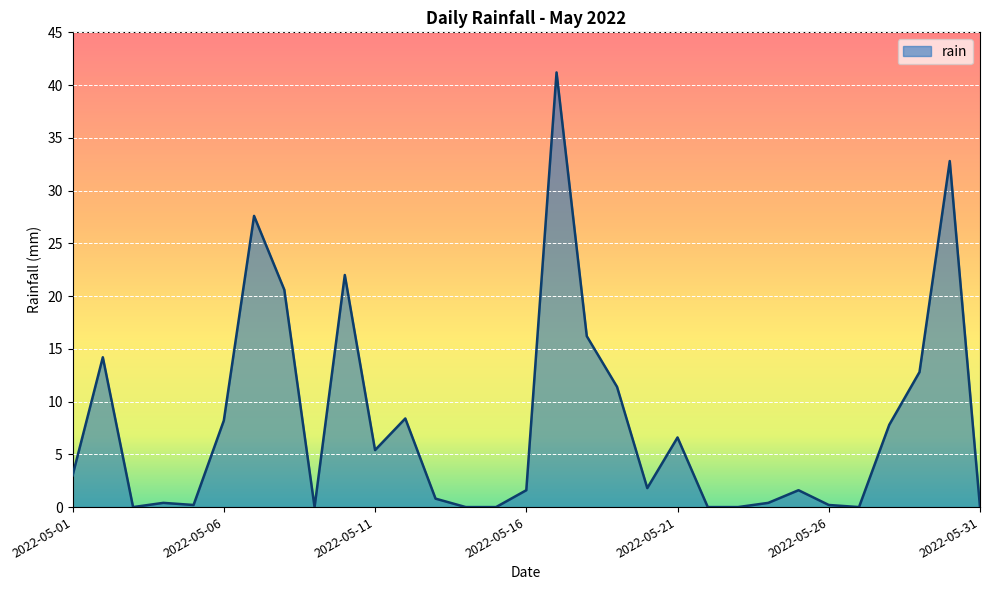

What is the maximum value shown in the chart?

41.2